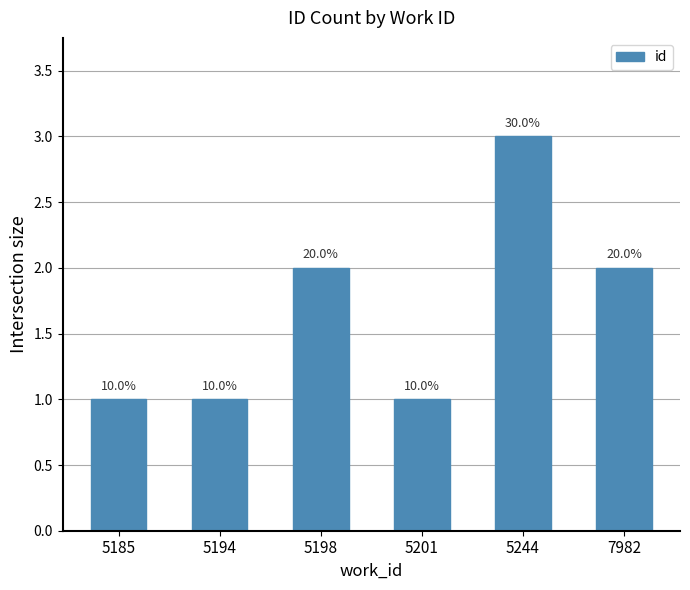

Does the chart contain any negative values?

No